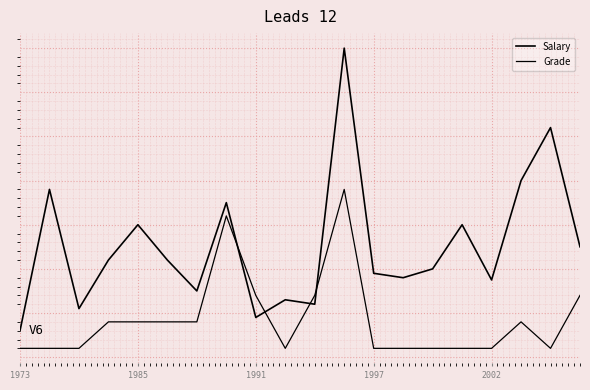

Does the chart have visible grid lines?

Yes